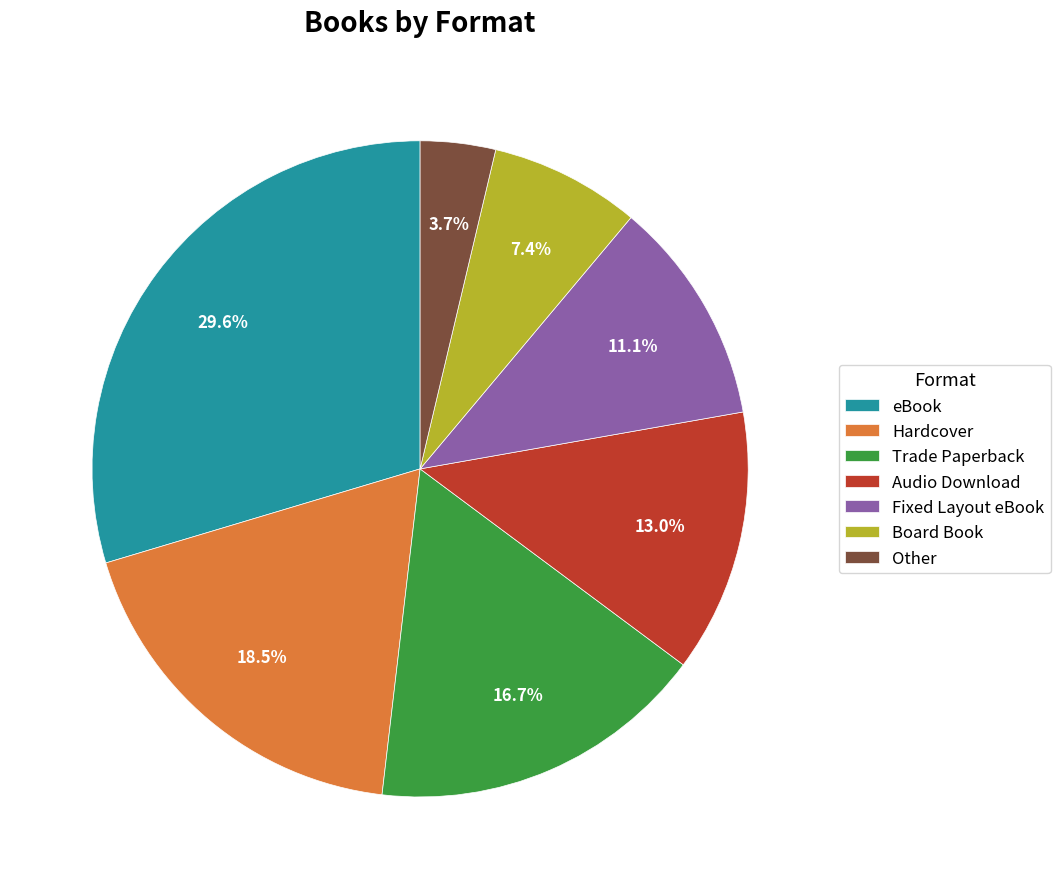

Which slice is the smallest?

Other